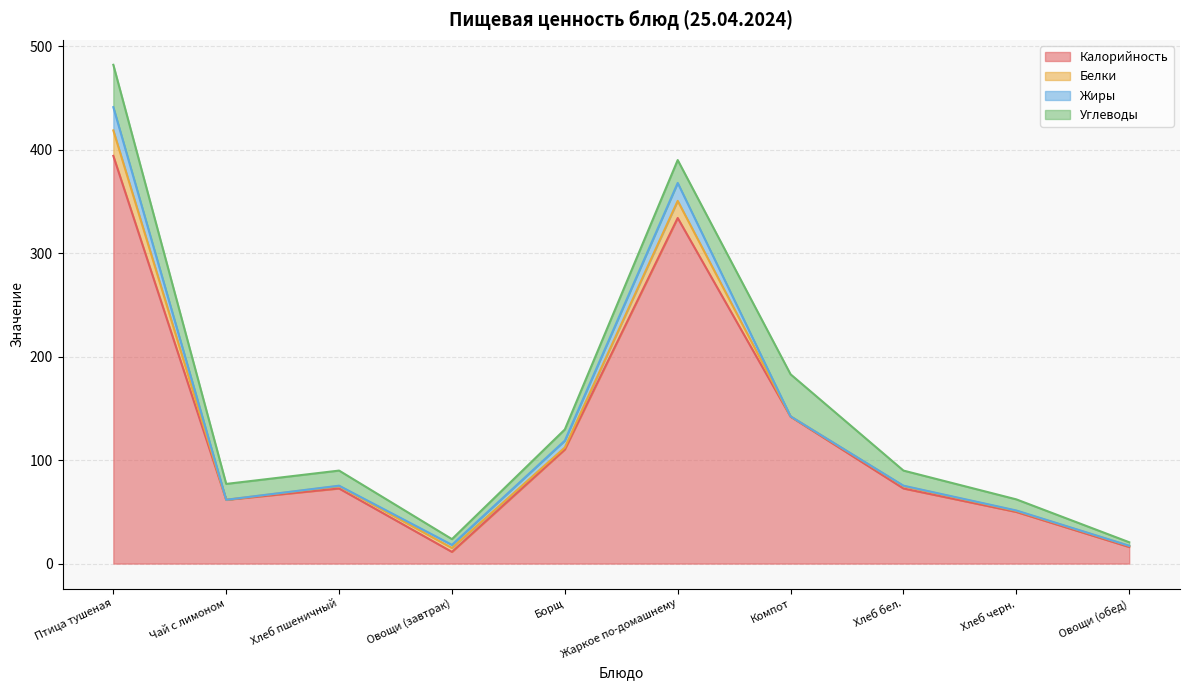

Reading right to left, transcribe all the data shown in this chart.

Калорийность: Овощи (обед)=16.0	Хлеб черн.=49.9	Хлеб бел.=72.6	Компот=142.0	Жаркое по-домашнему=334.1	Борщ=110.3	Овощи (завтрак)=11.3	Хлеб пшеничный=72.6	Чай с лимоном=61.6	Птица тушеная=394.1
Белки: Овощи (обед)=1.1	Хлеб черн.=1.1	Хлеб бел.=2.4	Компот=0.3	Жаркое по-домашнему=16.5	Борщ=1.9	Овощи (завтрак)=3.8	Хлеб пшеничный=2.4	Чай с лимоном=0.1	Птица тушеная=24.6
Жиры: Овощи (обед)=0.1	Хлеб черн.=0.4	Хлеб бел.=0.3	Компот=0.0	Жаркое по-домашнему=17.3	Борщ=6.7	Овощи (завтрак)=3.0	Хлеб пшеничный=0.3	Чай с лимоном=0.0	Птица тушеная=22.5
Углеводы: Овощи (обед)=3.4	Хлеб черн.=10.7	Хлеб бел.=14.6	Компот=40.7	Жаркое по-домашнему=22.1	Борщ=10.8	Овощи (завтрак)=5.5	Хлеб пшеничный=14.6	Чай с лимоном=15.3	Птица тушеная=40.9